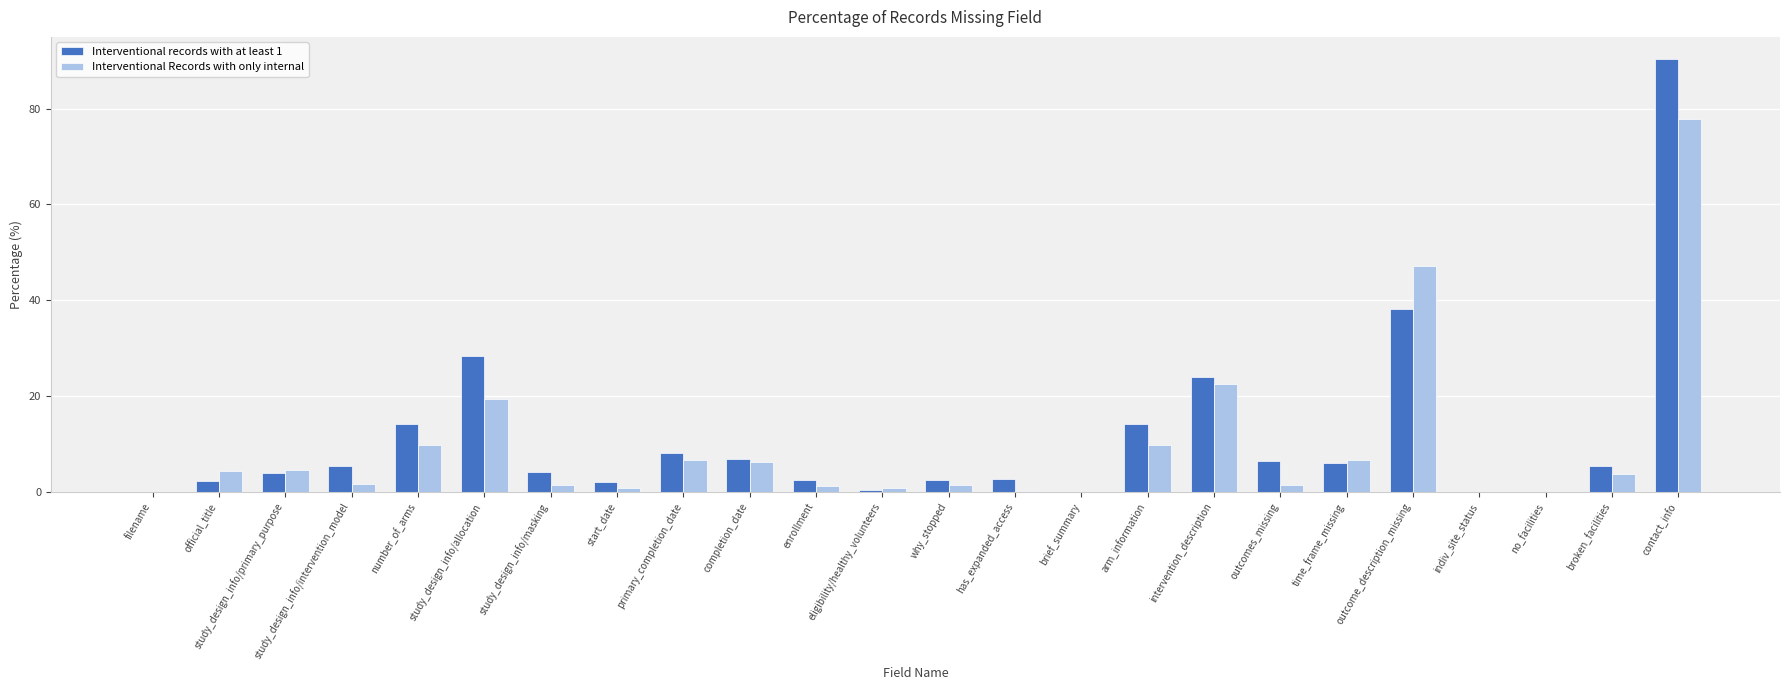

What is the maximum value shown in the chart?

90.4